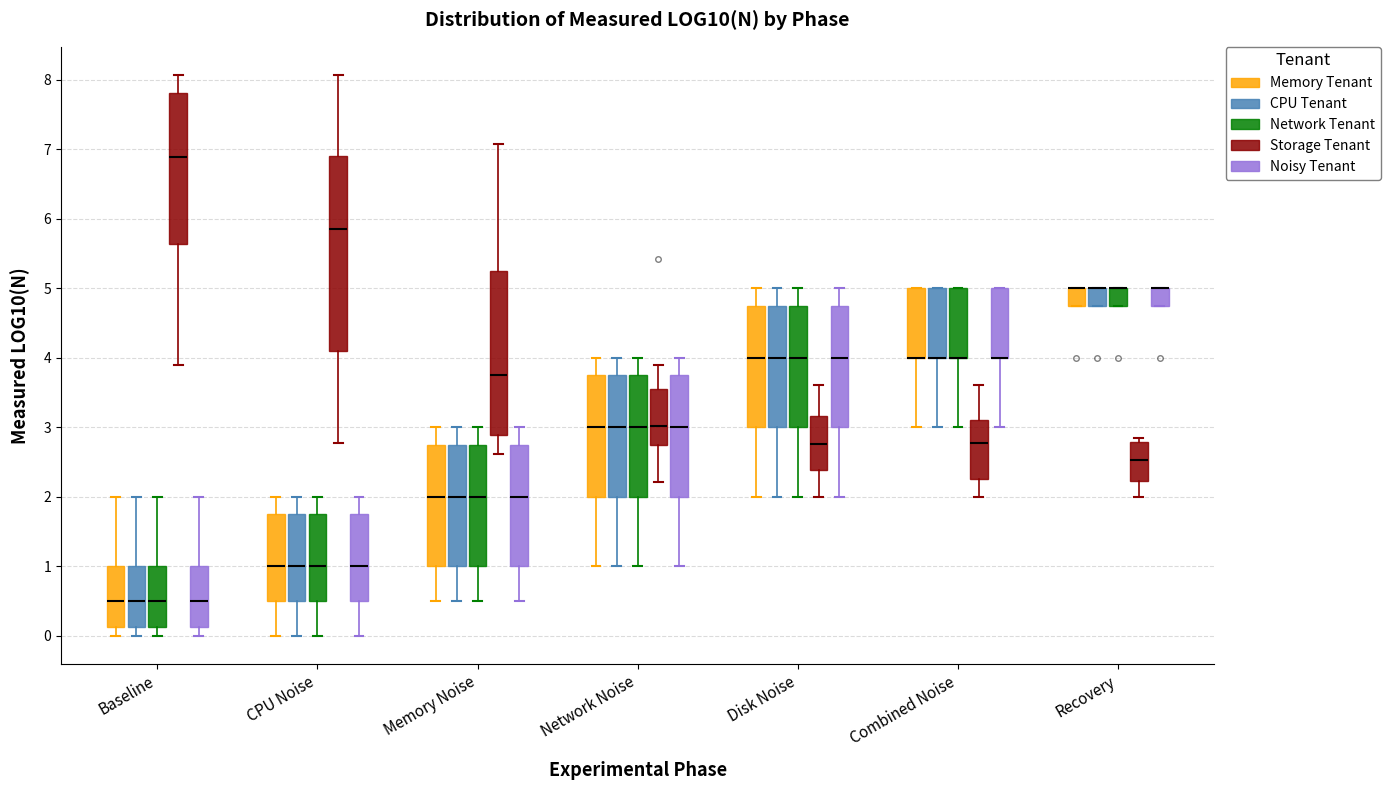

Comparing the boxes themselves (not the whiskers), which one is the tallest?

CPU Noise (Storage Tenant)